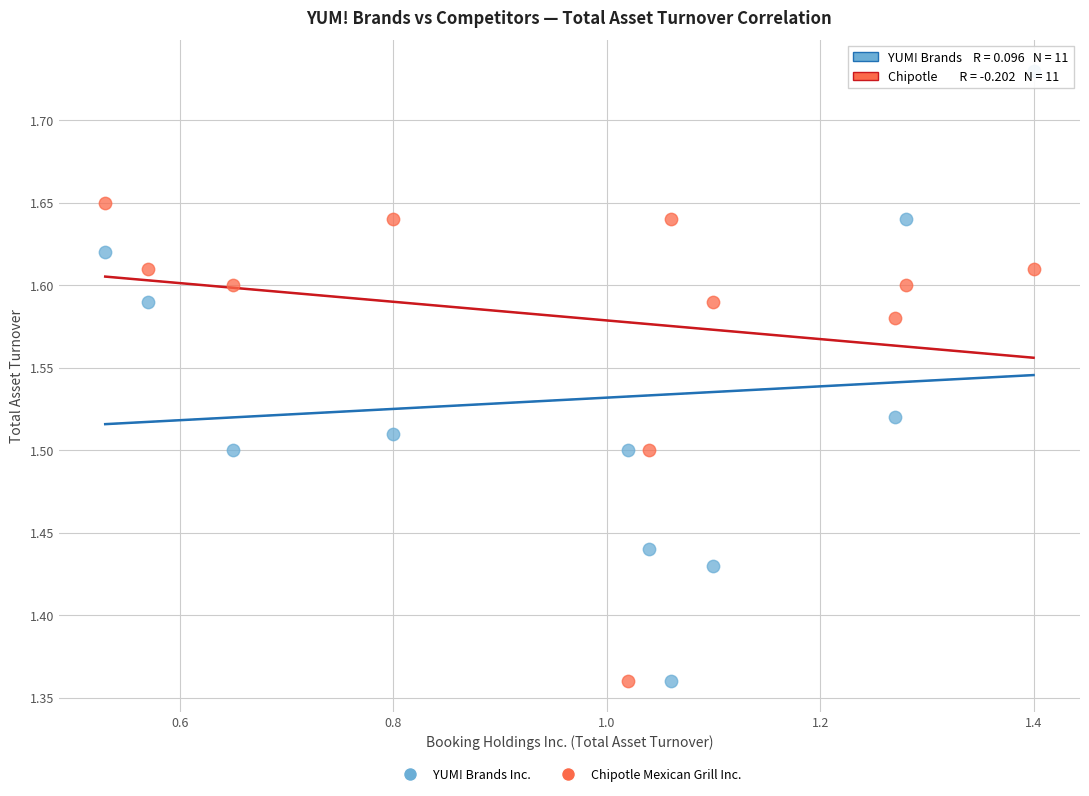

Which series reaches the maximum Y coordinate?

YUM! Brands Inc.